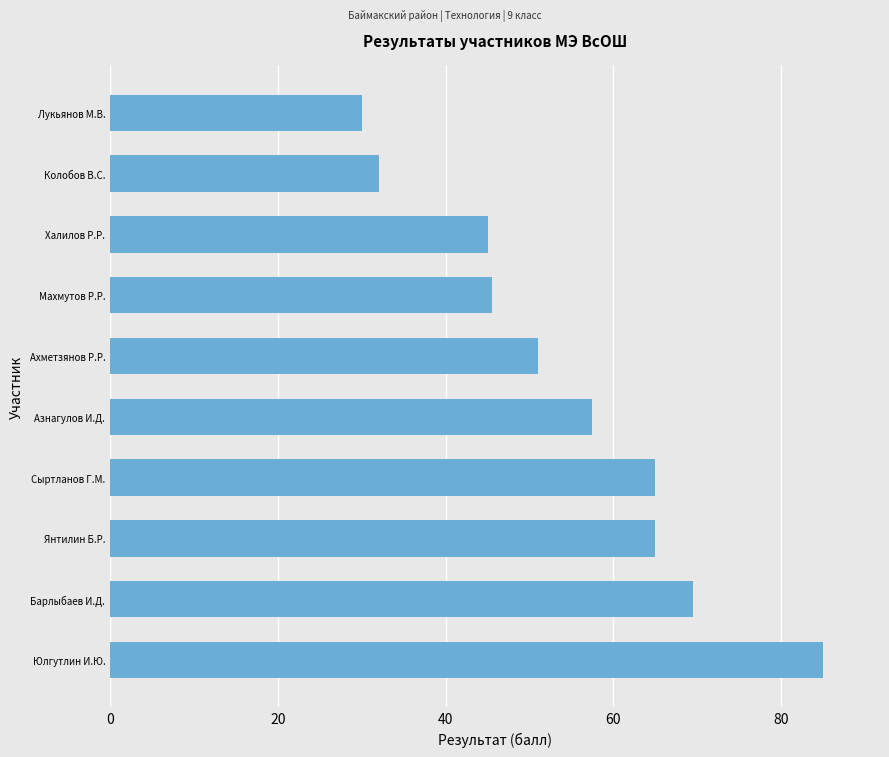

What is the sum of all values?

545.5